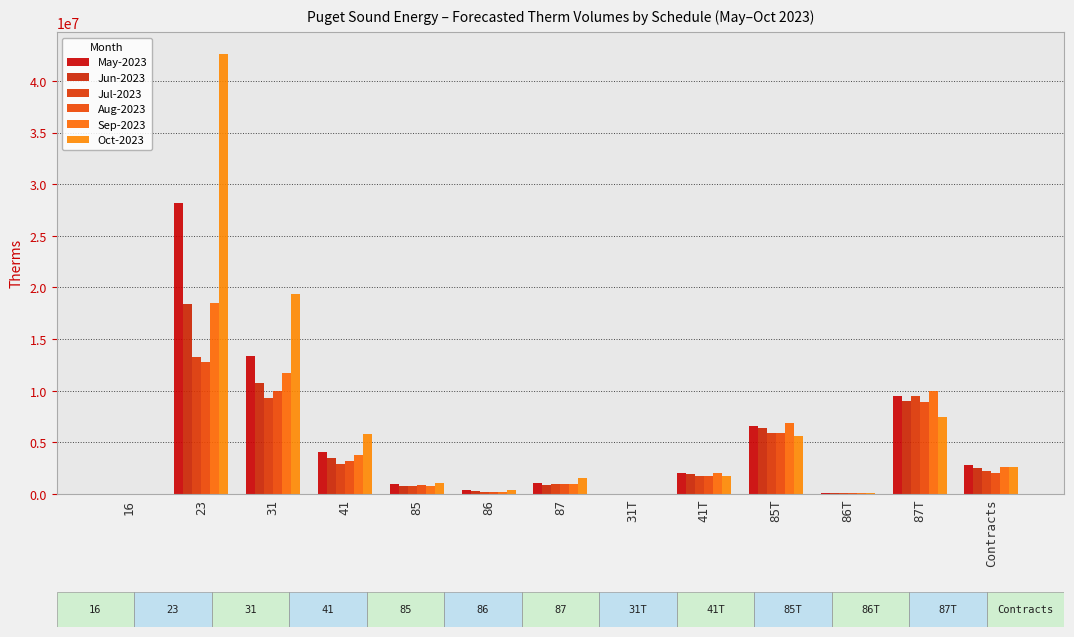

Reading left to right, list all the values displayed in this chart.

May-2023: 16=589	23=28209513	31=13348322	41=4105933	85=970474	86=397877	87=1088262	31T=2289	41T=2048013	85T=6609285	86T=114421	87T=9477545	Contracts=2851176
Jun-2023: 16=589	23=18430547	31=10772903	41=3502707	85=808858	86=257135	87=910333	31T=1975	41T=1974473	85T=6420495	86T=116067	87T=9039484	Contracts=2492595
Jul-2023: 16=589	23=13296329	31=9272634	41=2902125	85=770936	86=184922	87=929795	31T=1678	41T=1749202	85T=5925902	86T=106552	87T=9489194	Contracts=2211174
Aug-2023: 16=589	23=12799549	31=9999282	41=3161567	85=832251	86=152007	87=1005946	31T=1835	41T=1775579	85T=5952306	86T=100786	87T=8922464	Contracts=2072278
Sep-2023: 16=589	23=18485479	31=11696231	41=3759483	85=779550	86=166978	87=1004039	31T=2343	41T=2017119	85T=6882341	86T=131542	87T=10013921	Contracts=2587516
Oct-2023: 16=589	23=42611904	31=19346533	41=5805117	85=1067853	86=363562	87=1534262	31T=2751	41T=1757599	85T=5593547	86T=98743	87T=7479343	Contracts=2629021